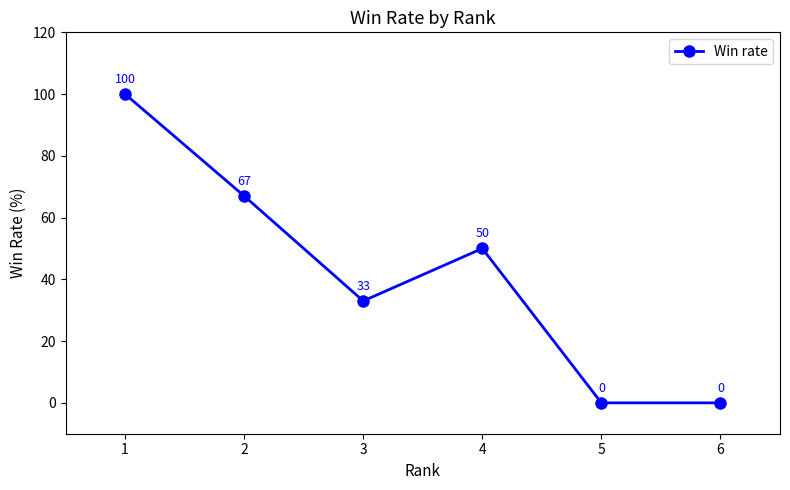

What is the sum of all values?

250